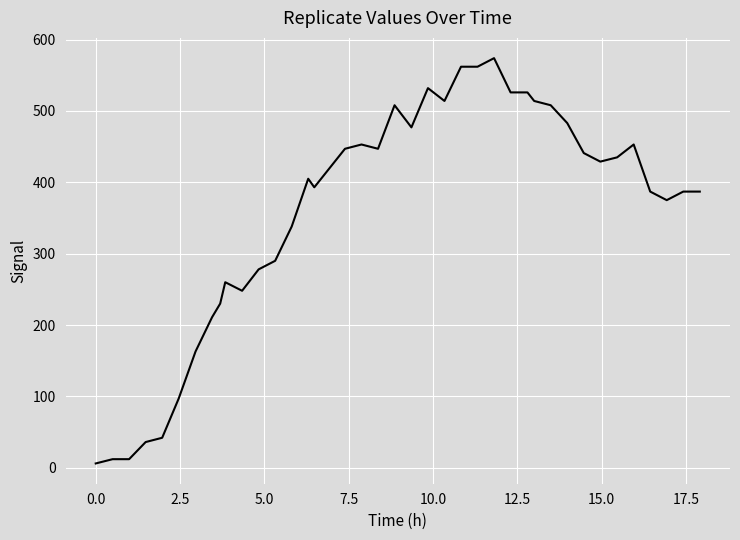

What is the greatest value displayed?

574